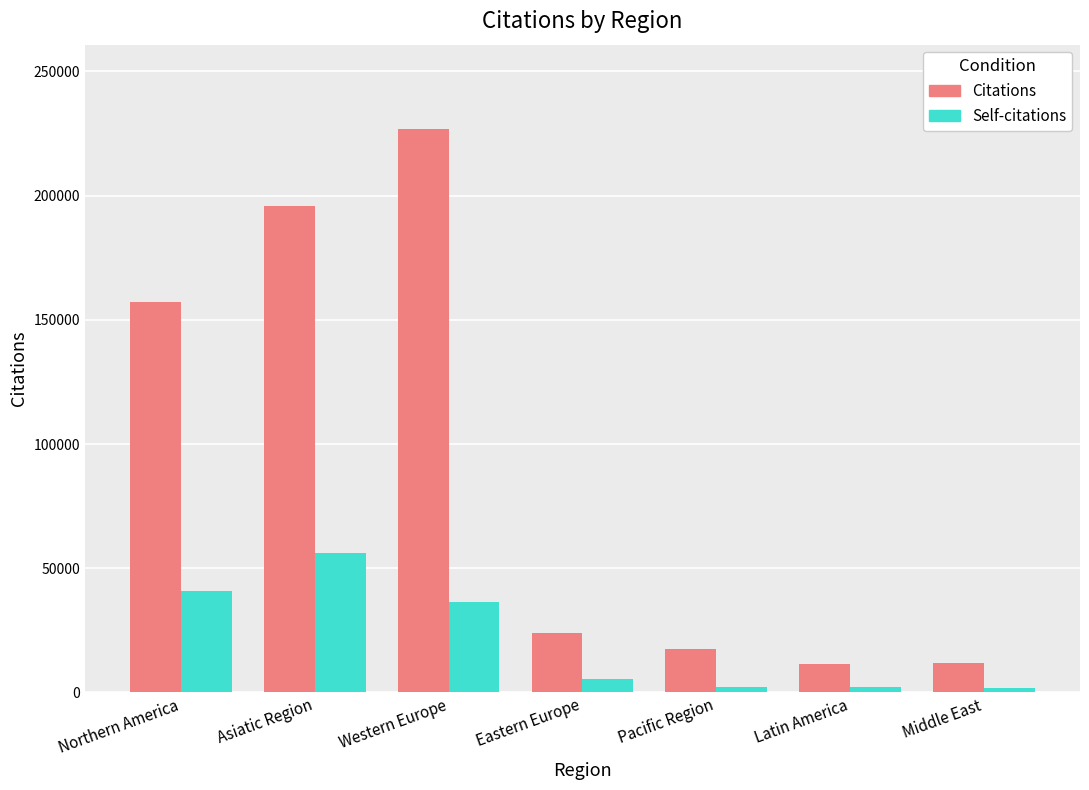

What is the minimum value for Citations?

11384